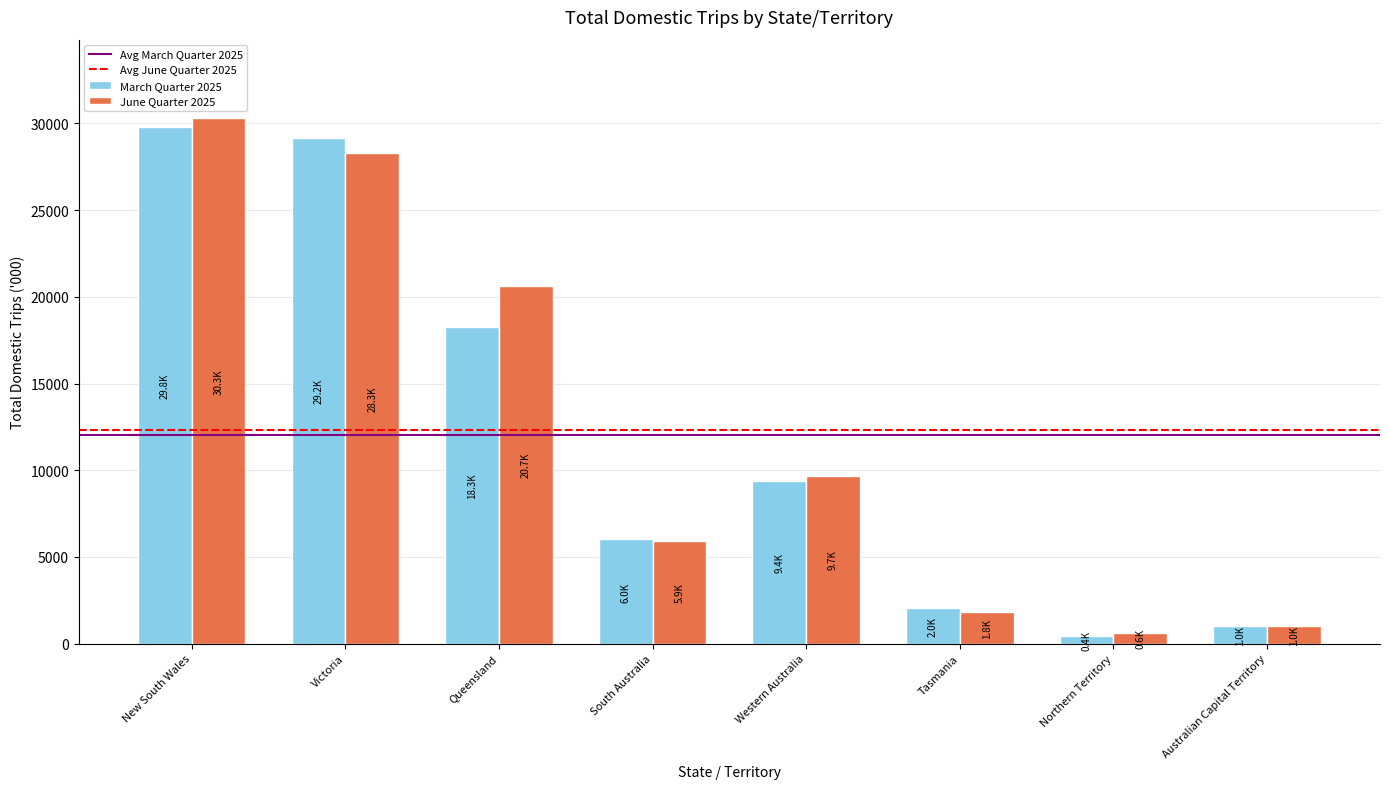

Which category has the highest value in the June Quarter 2025 series?

New South Wales